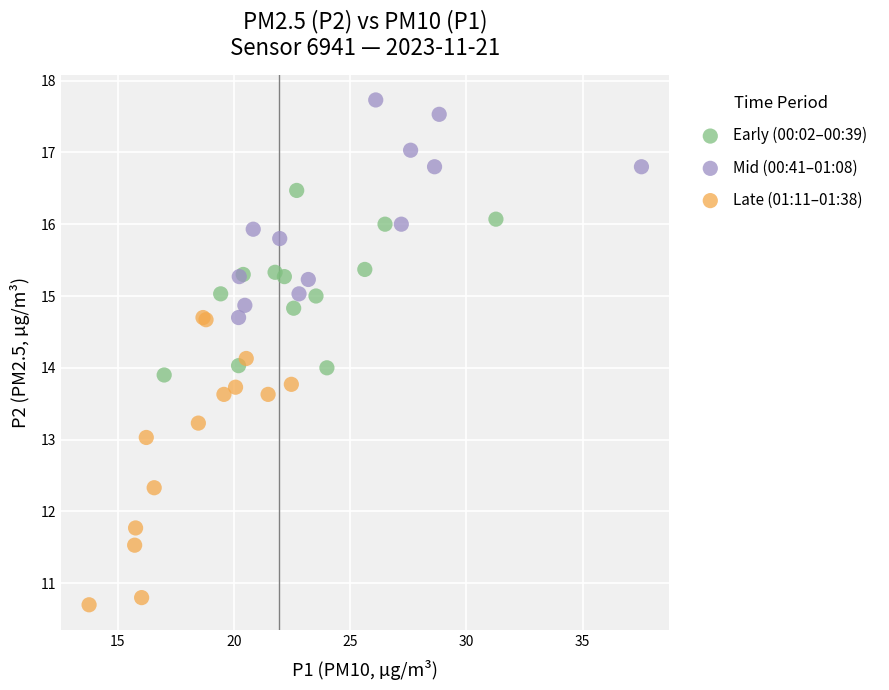

Which series contains the lowest Y value?

Late (01:11–01:38)